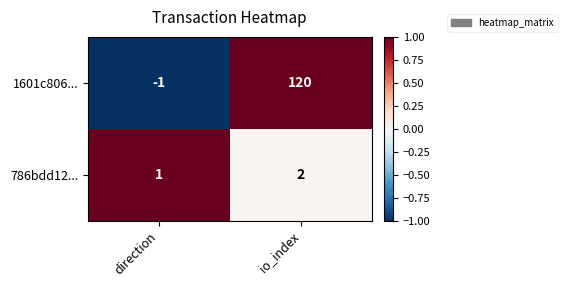

True or false: 786bdd12... has a value of 0 at direction.

False